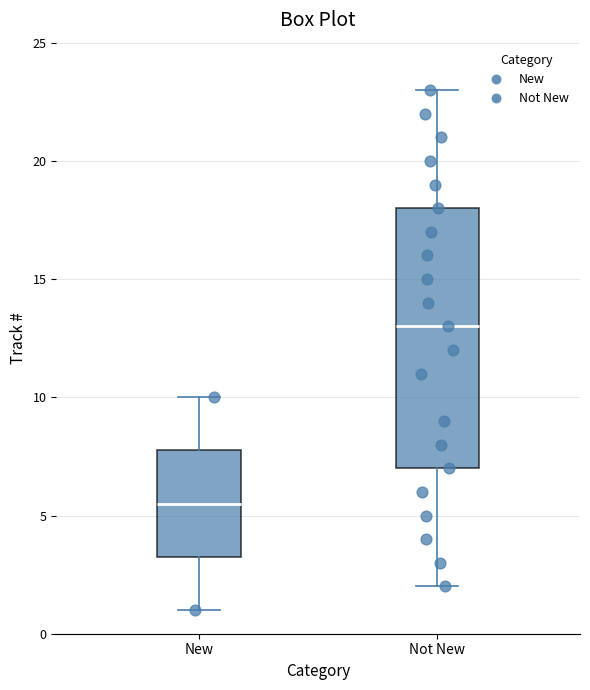

Reading left to right, read every box against the y-axis: the position of its median line, the range the box covers, and the ends of its whiskers. The values are not printed on the chart, so give them approximately, as read against the axis.

New: median 5.5, box 3.5 to 8.0, whiskers 1.0 to 10.0
Not New: median 13.0, box 7.0 to 18.0, whiskers 2.0 to 23.0